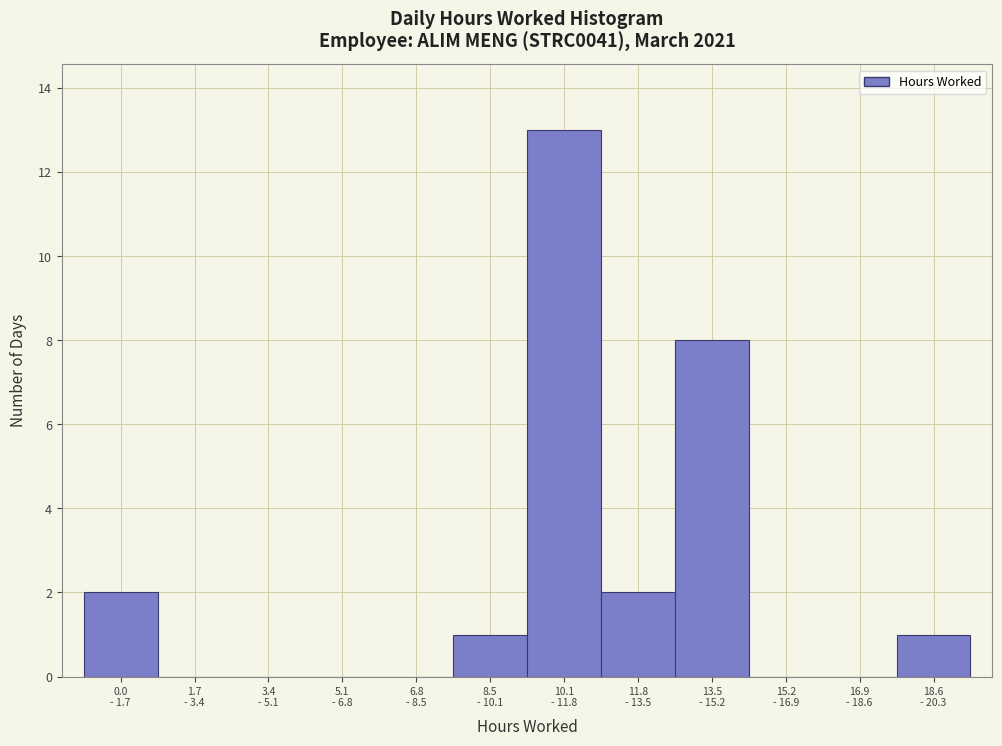

What is the sum of all values?

27